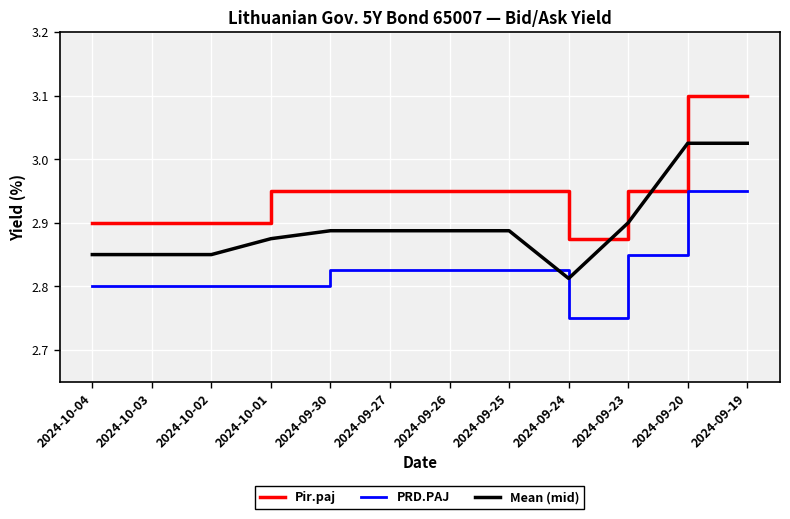

Which series has the largest total across all categories?

Pir.paj